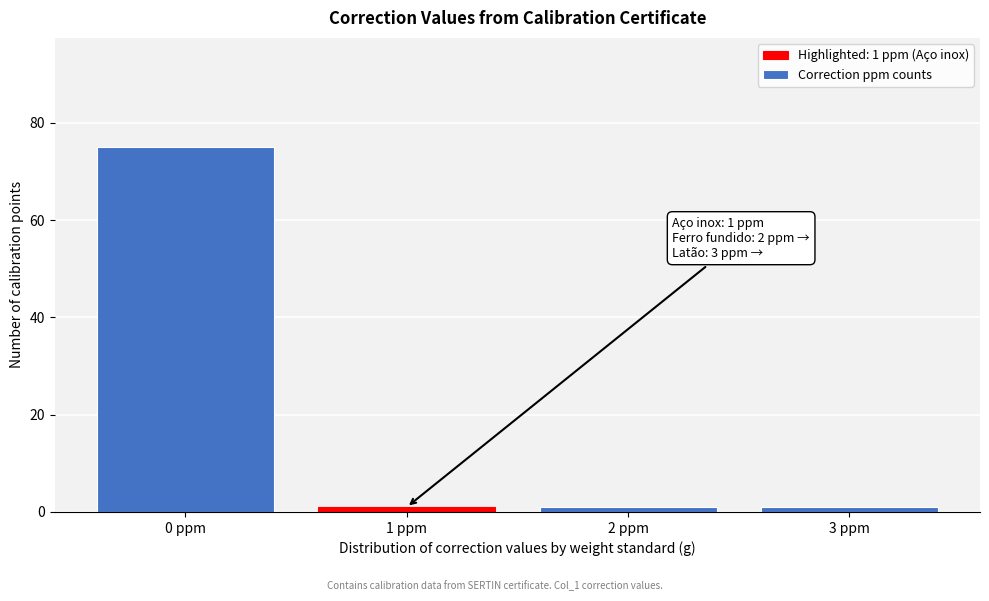

Reading left to right, transcribe all the data shown in this chart.

0 ppm=75	1 ppm=1	2 ppm=1	3 ppm=1